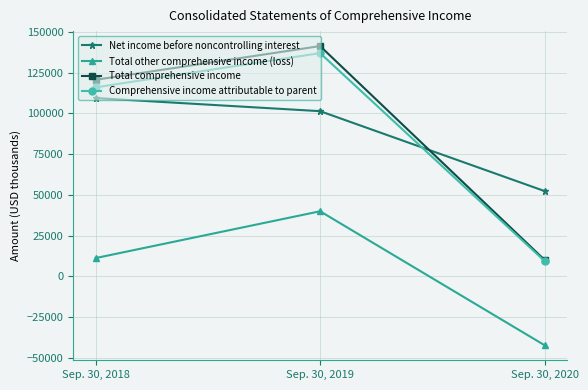

Reading right to left, what are all the values shown in this chart?

Net income before noncontrolling interest: 52293	101316	109344
Total other comprehensive income (loss): -42277	39925	11203
Total comprehensive income: 10016	141241	120547
Comprehensive income attributable to parent: 9343	136929	115923